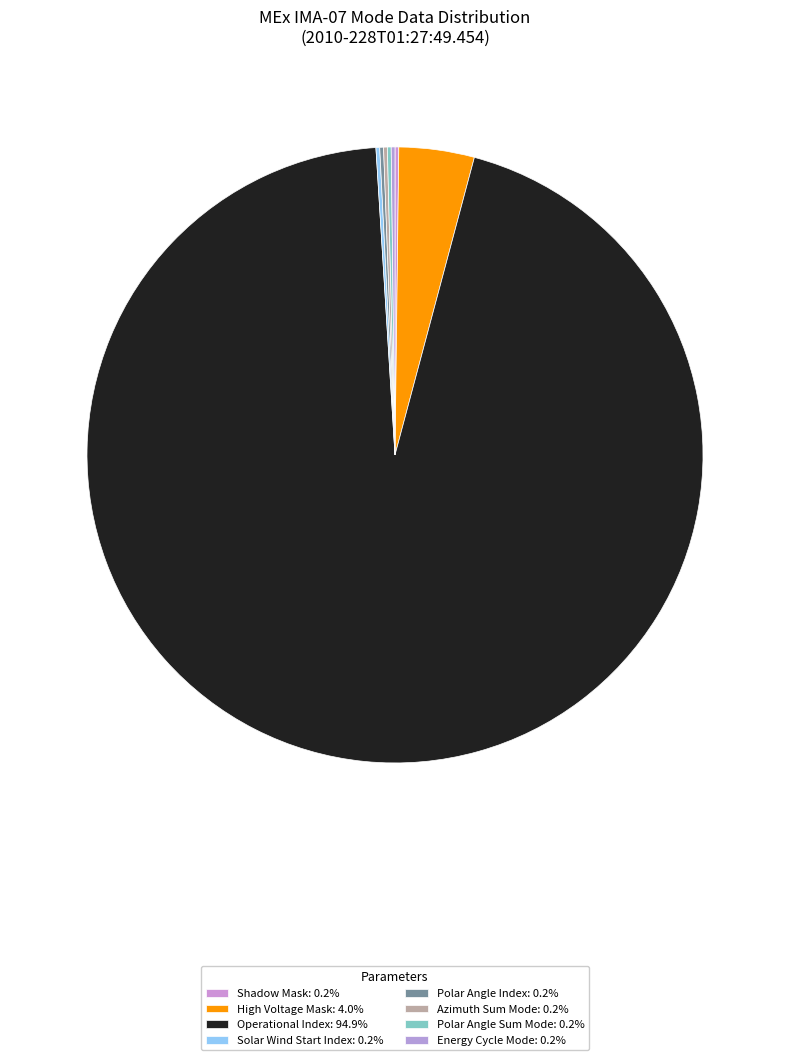

Which slice represents more than half of the pie?

Operational Index